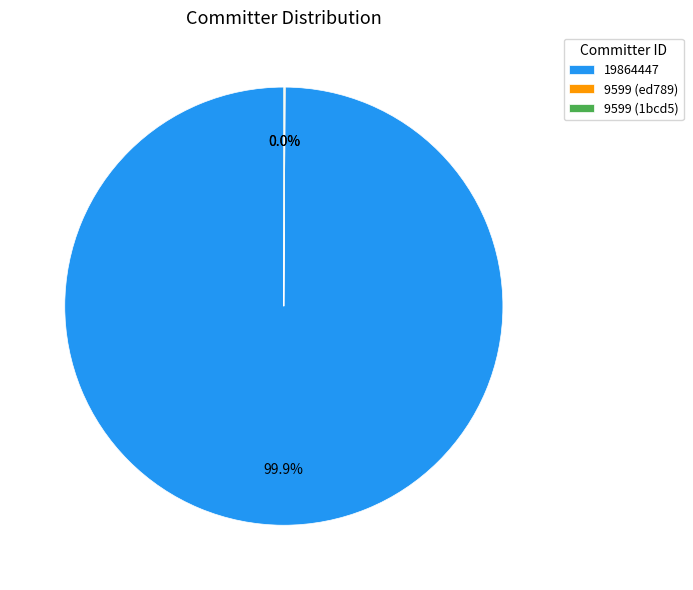

Is there a majority slice in this chart?

Yes